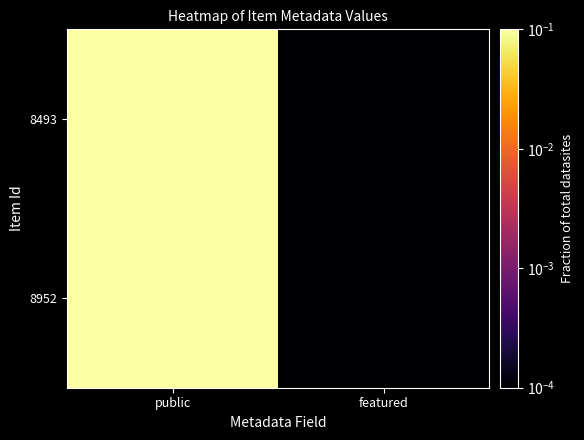

Rank the series at featured from highest to lowest value.

8952, 8493